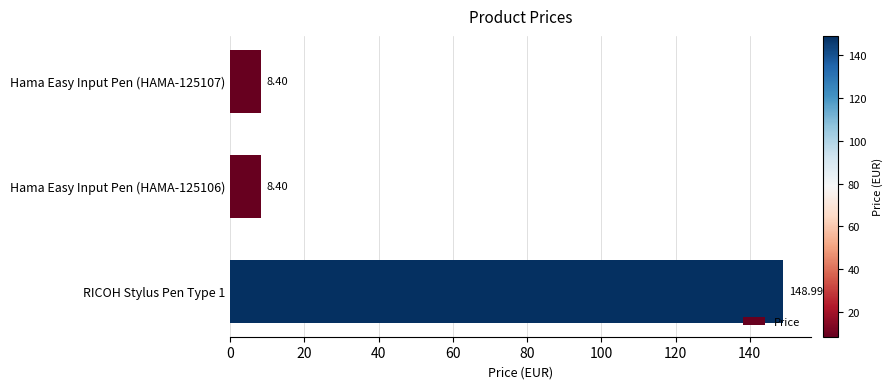

Which category has the highest value across all series?

RICOH Stylus Pen Type 1